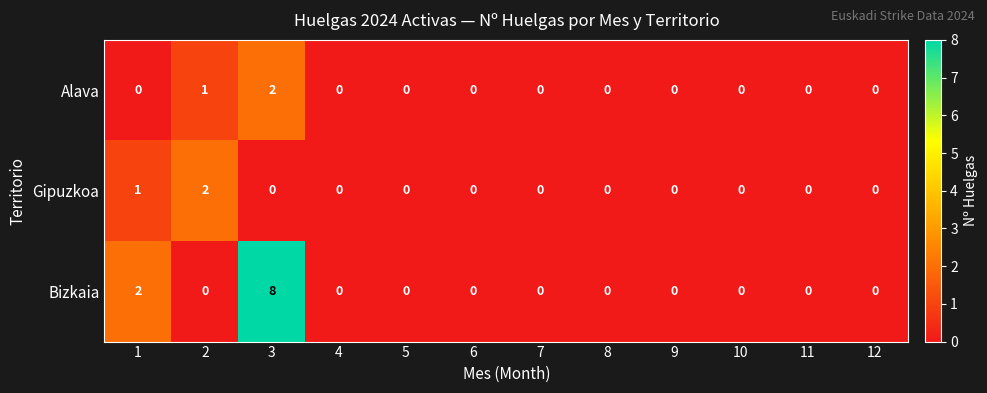

What is the difference between the maximum and minimum values in the Bizkaia series?

8